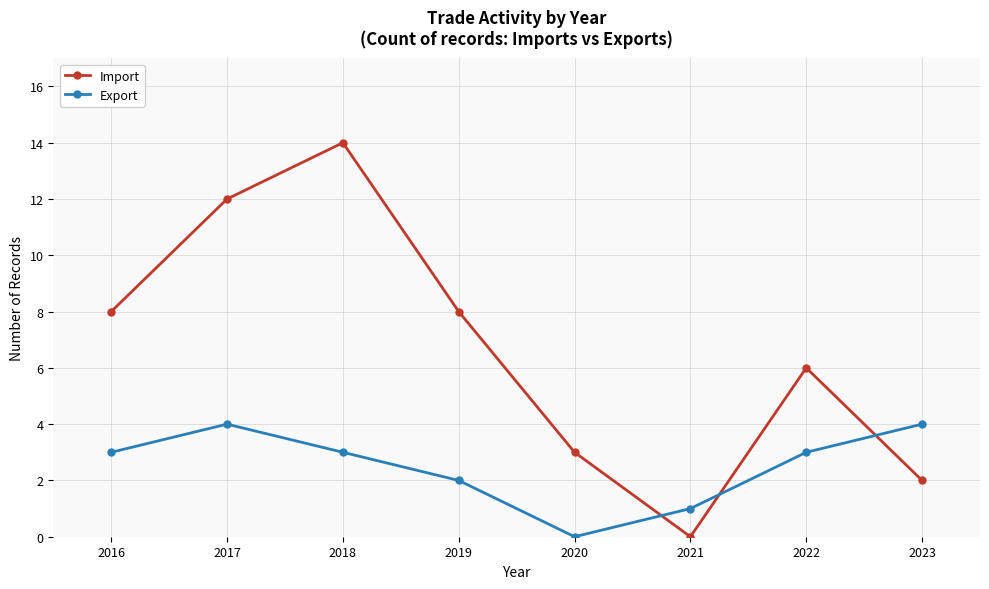

The value of Export at 2021 is 0. True or false?

False